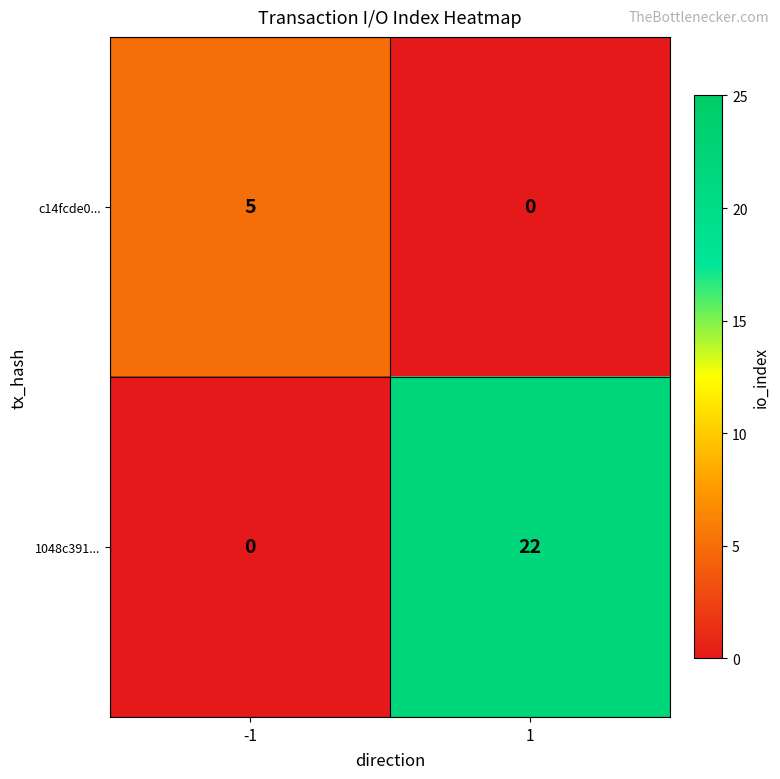

List the series in order of their peak value, highest first.

1048c391..., c14fcde0...